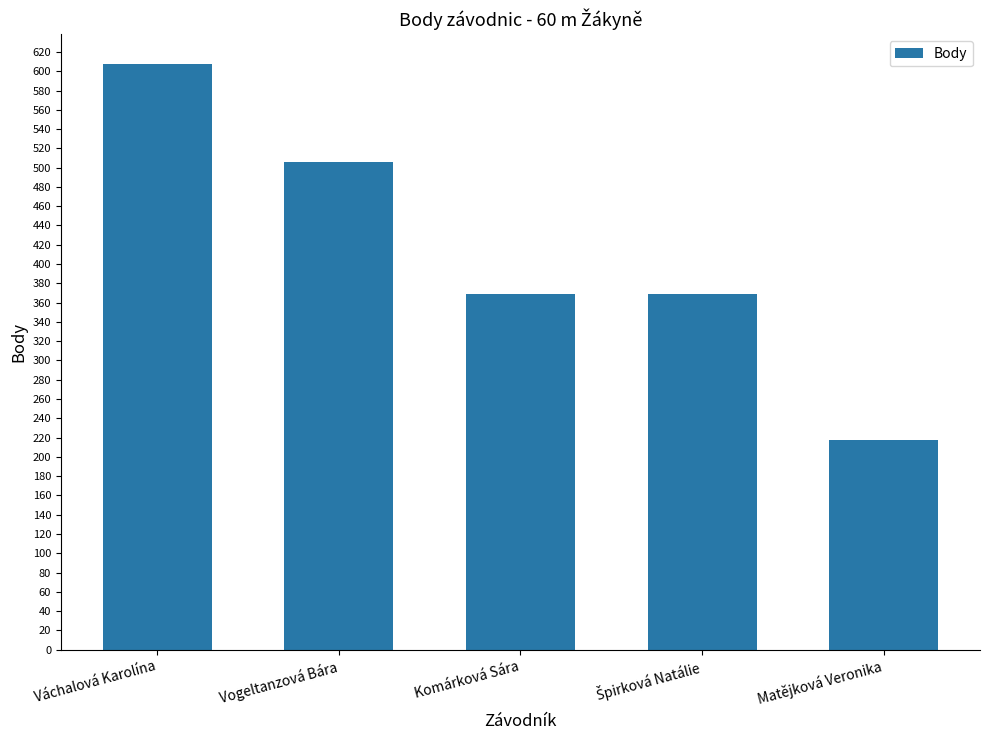

Count the values in the range 369 to 506.

3